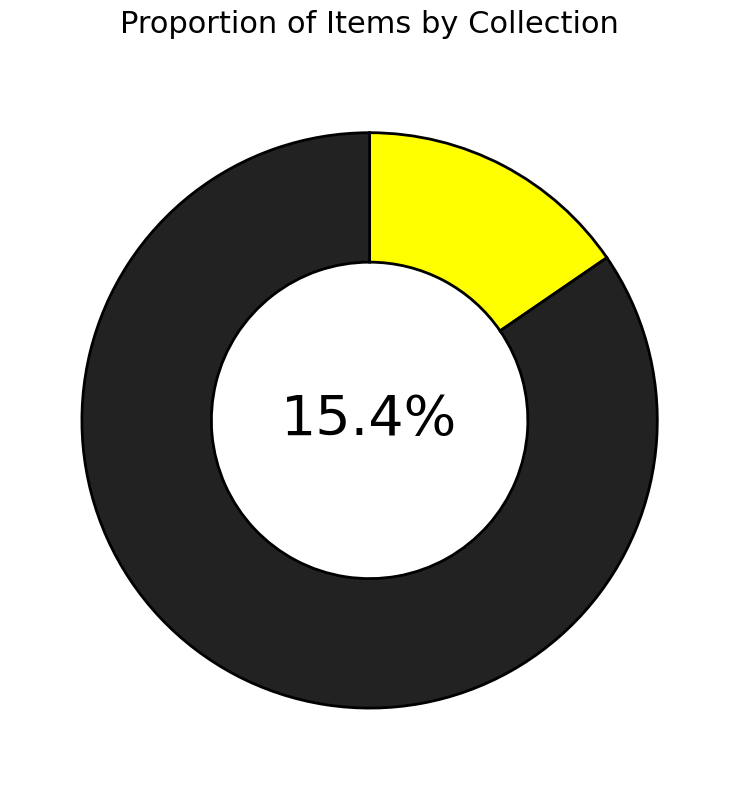

Is Item 4181 the majority of the pie?

Yes